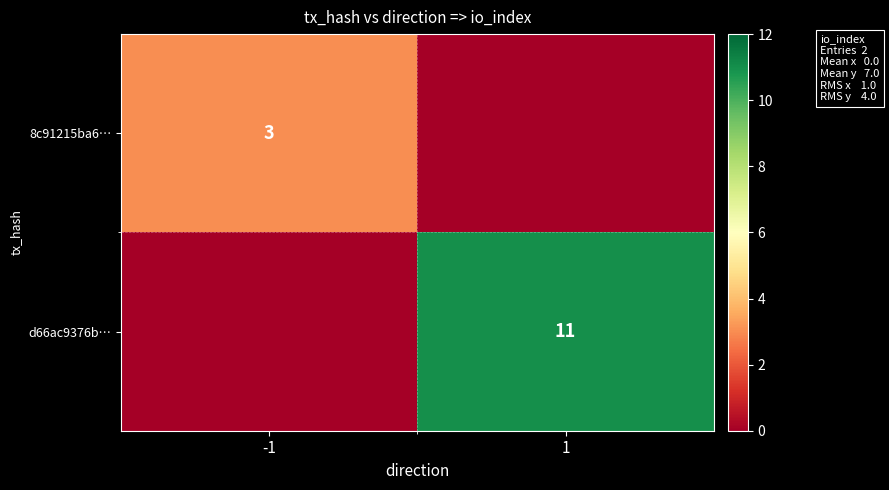

The 8c91215ba6… series shows 1 at -1. True or false?

False